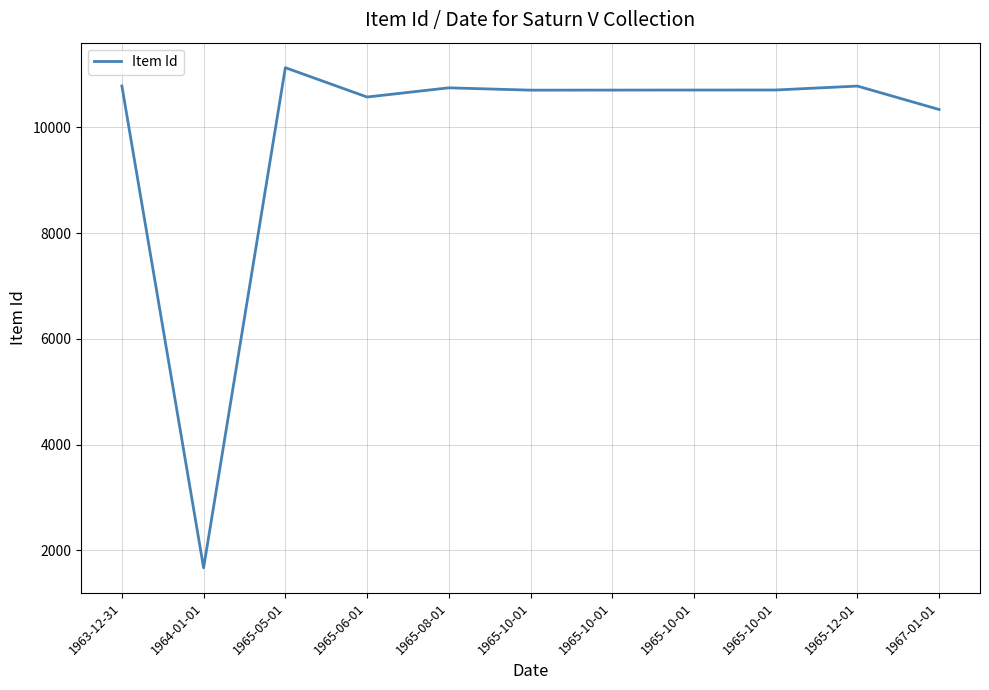

How many points are higher than both their immediate neighbors (excluding endpoints)?

3